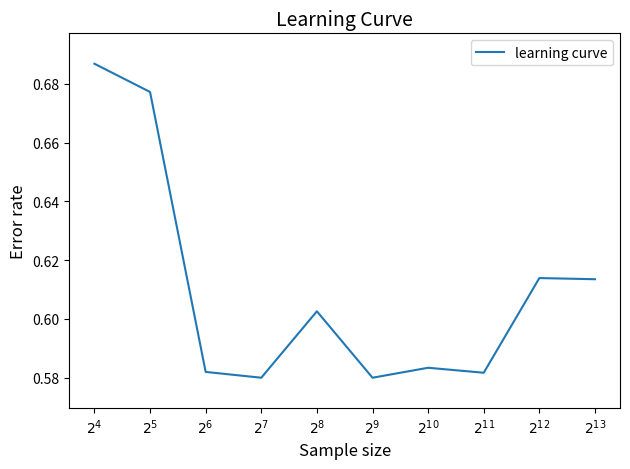

How many lines are shown in the chart?

1